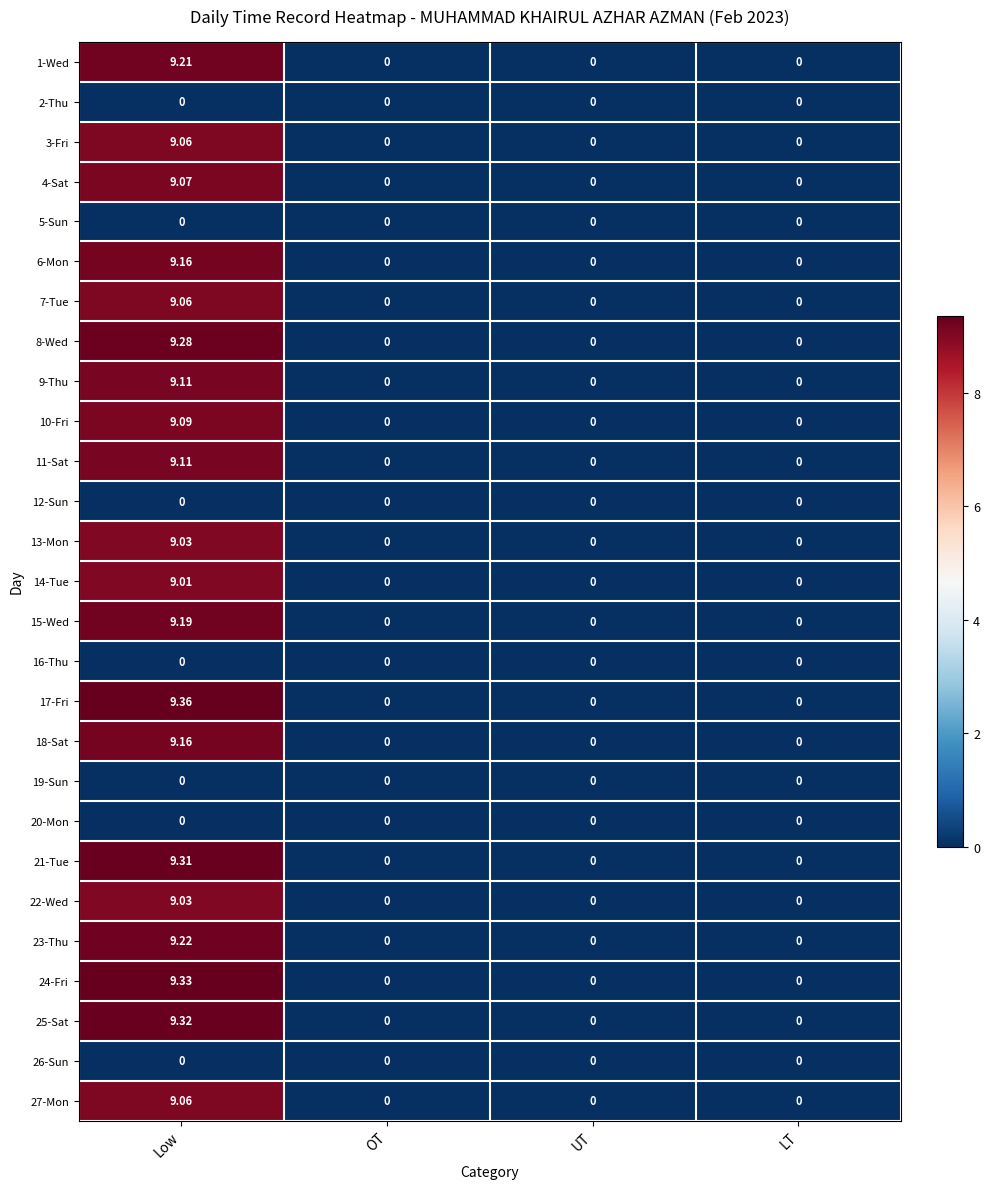

Which category has the highest value across all series?

Low